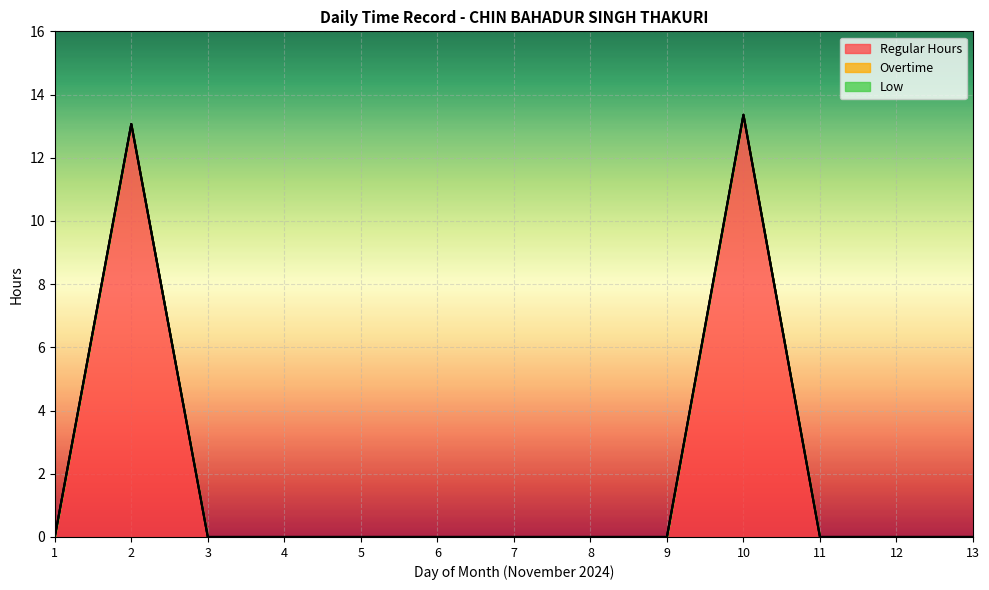

Which series has the largest total across all categories?

Regular Hours